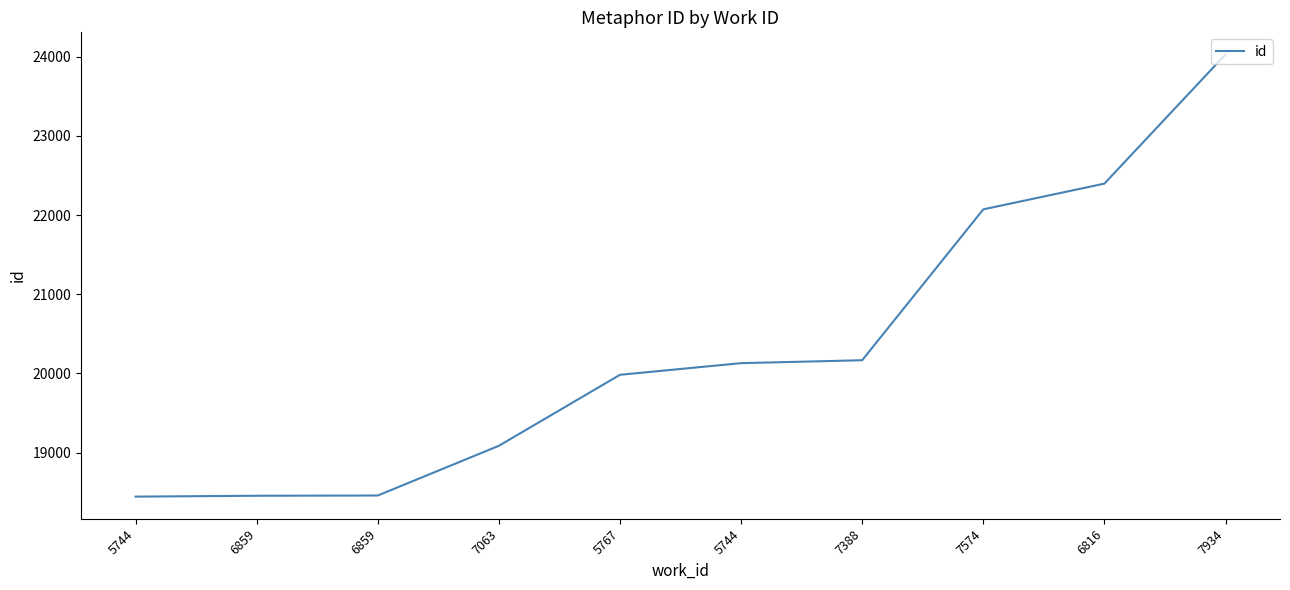

At which category does the chart reach its peak across all series?

7934